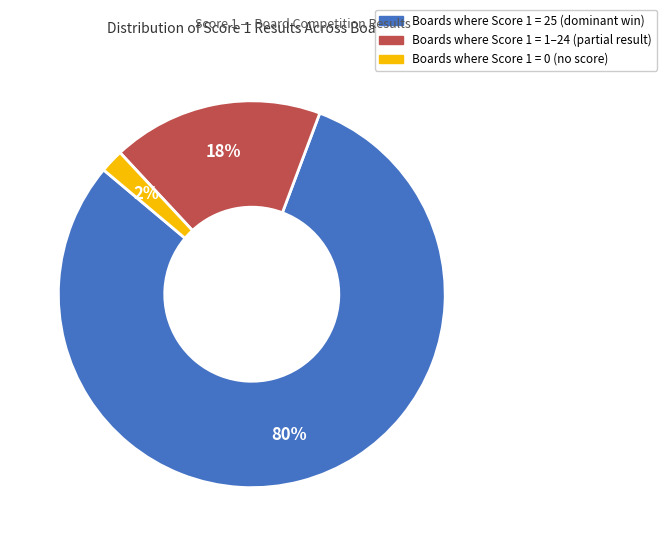

To the nearest percent, what is the average slice percentage?

33%